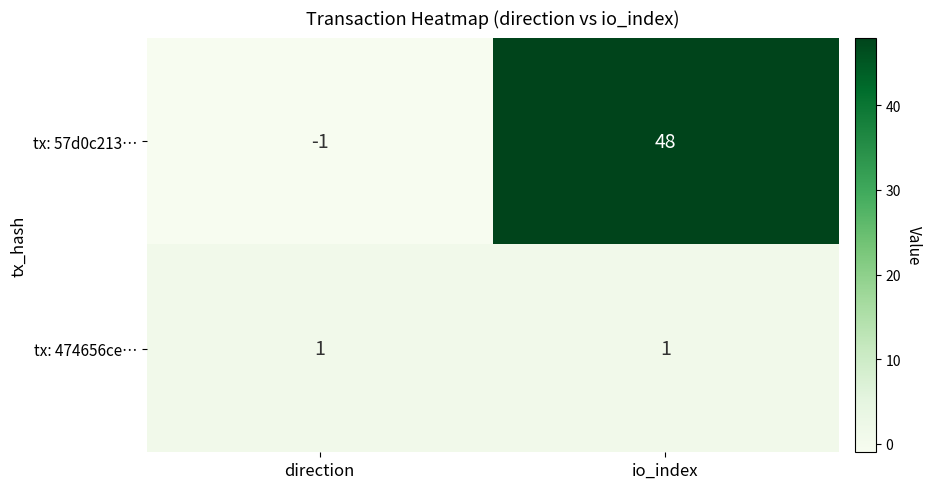

Which label corresponds to the smallest value in the chart?

direction